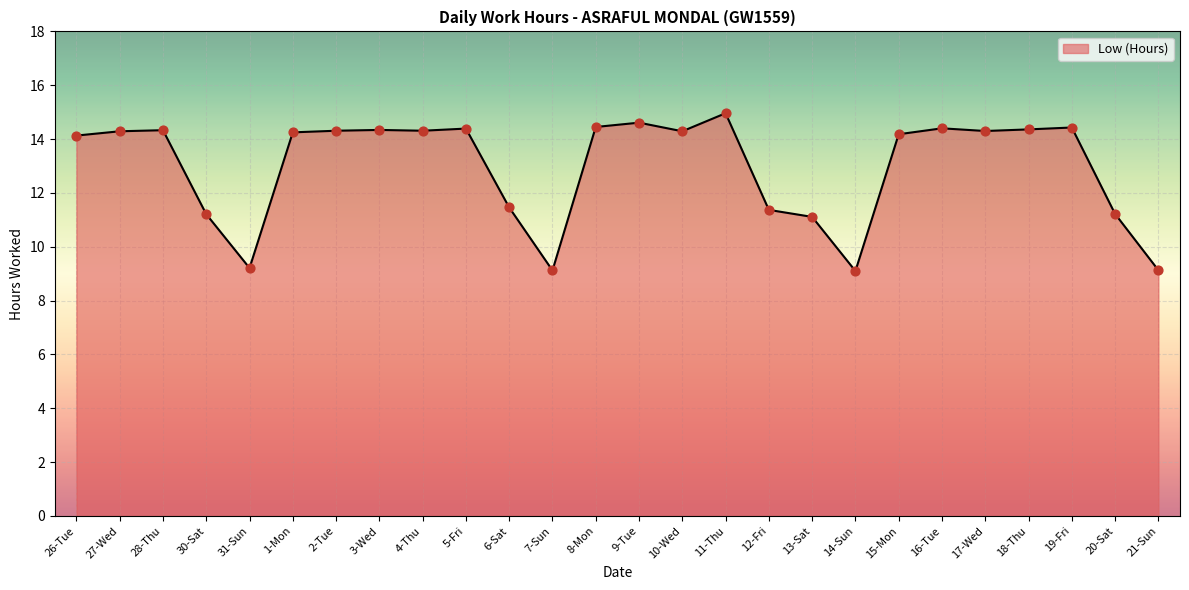

What is the change in value from 31-Sun to 12-Fri?

+2.2